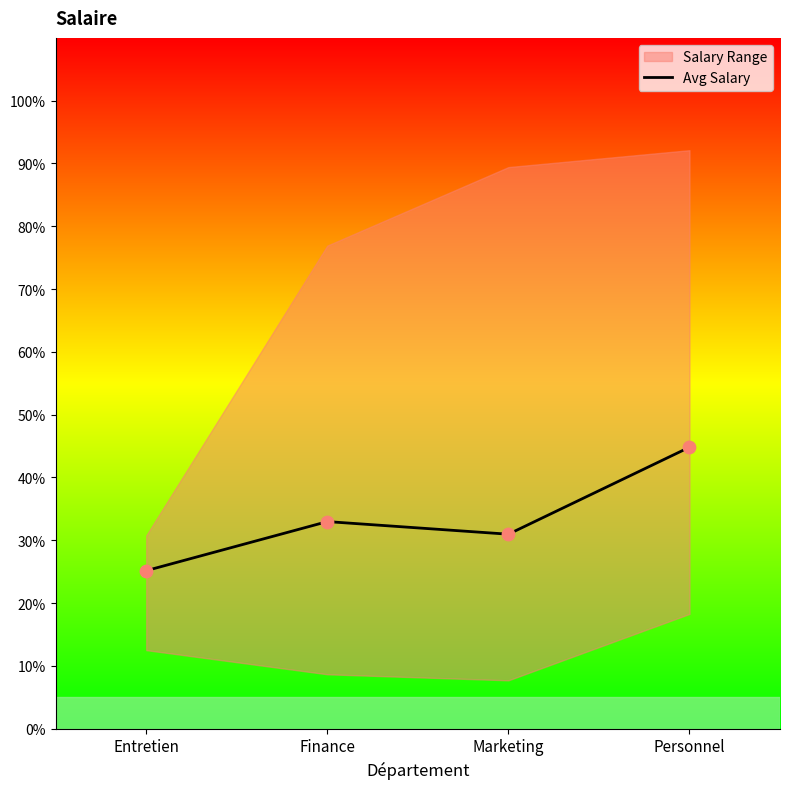

What is the change in value from Entretien to Personnel?

+19.7